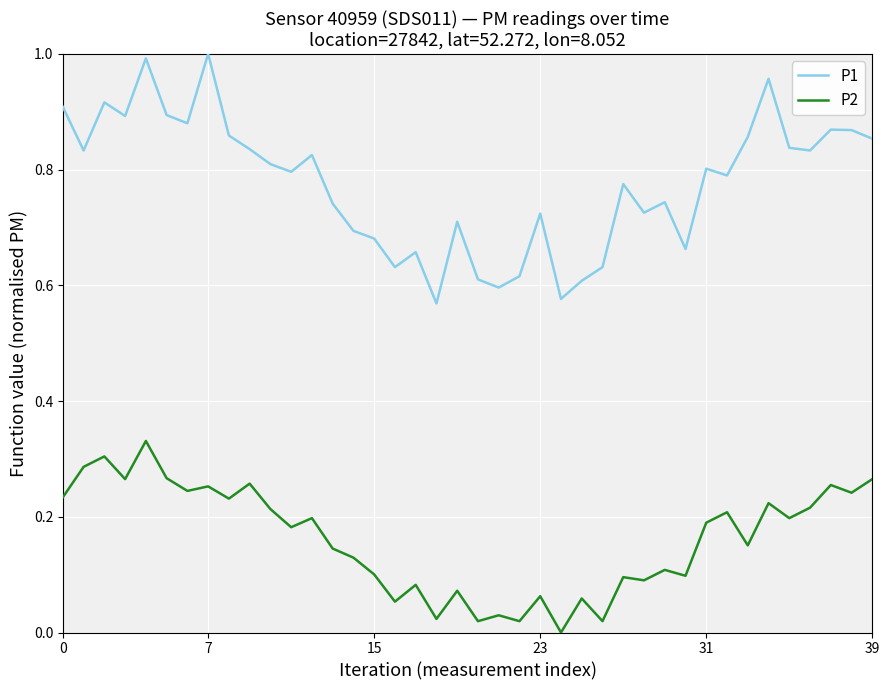

True or false: P2 and P1 intersect in this chart.

False